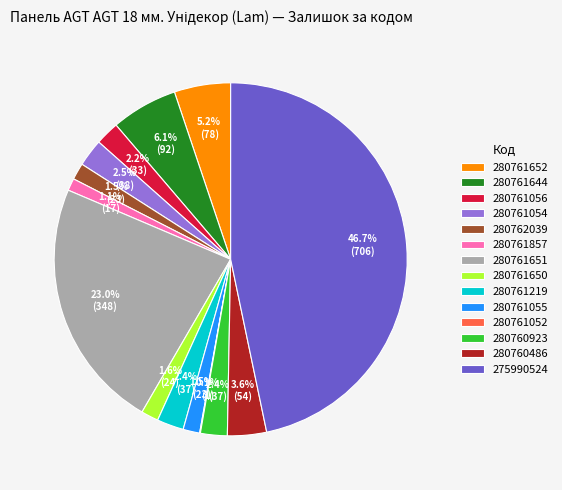

Is there any slice that represents more than half of the pie?

No